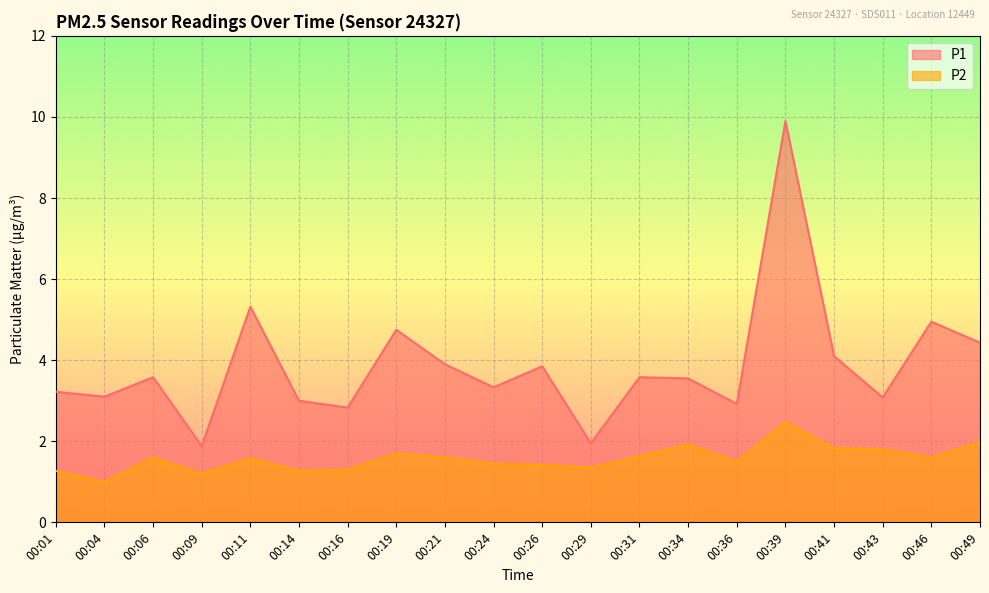

What is the average value of the P1 series?

3.9